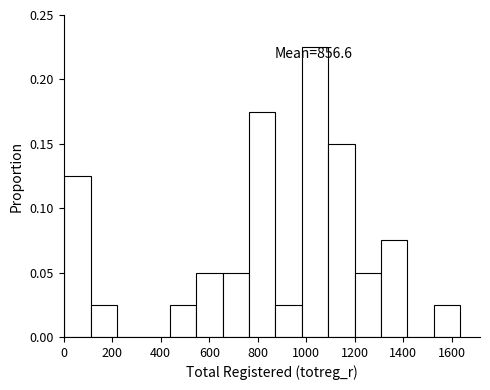

Over which range of the x-axis is the bar tallest?

980 to 1100